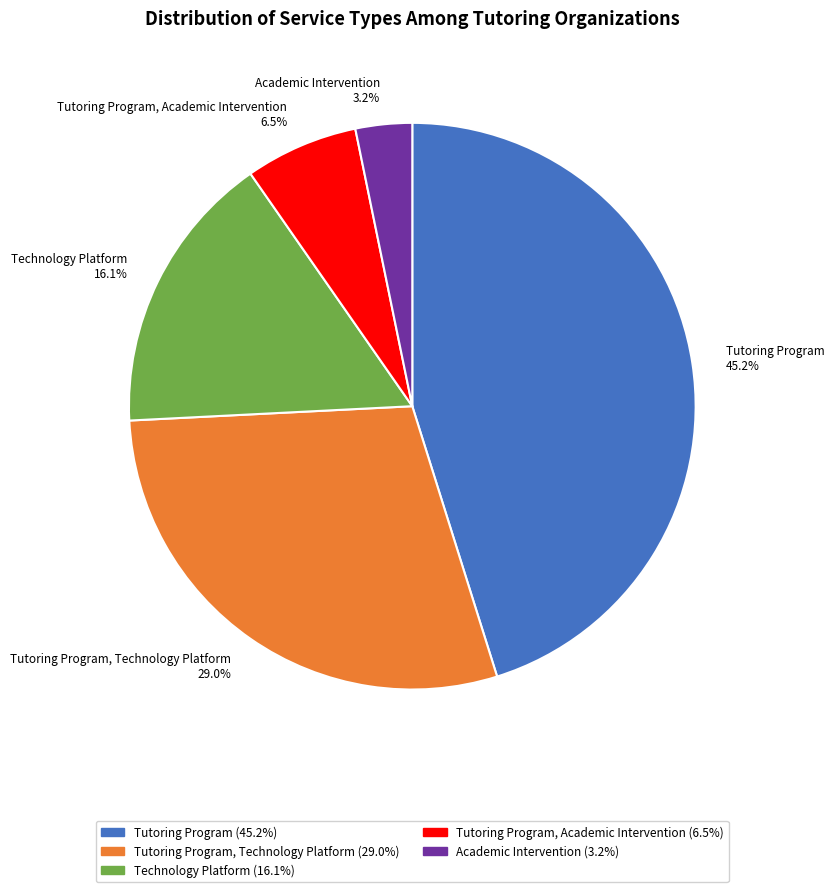

Which slice is the smallest?

Academic Intervention 3.2%